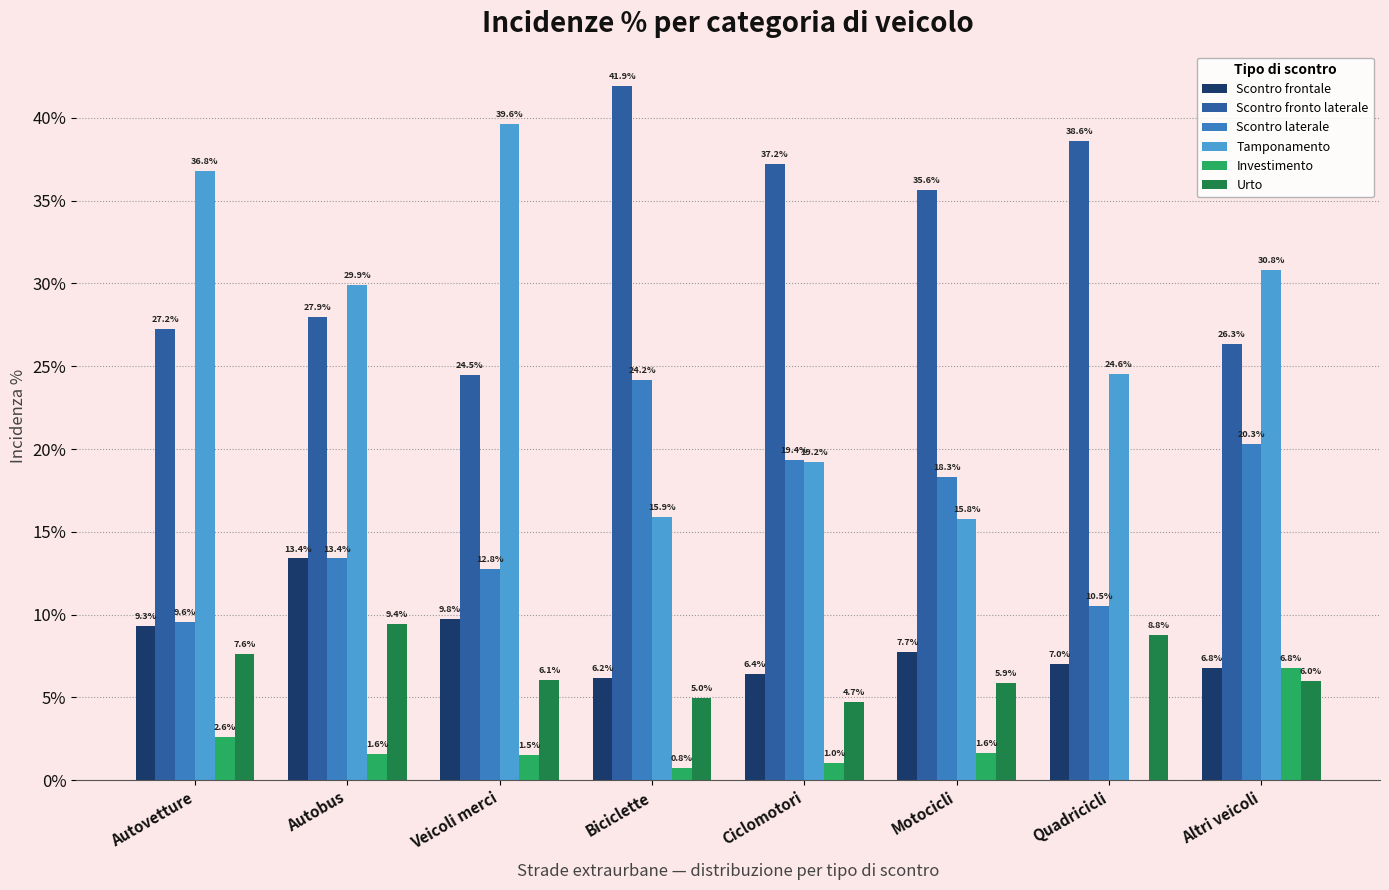

The Scontro laterale series shows 12.6 at Motocicli. True or false?

False